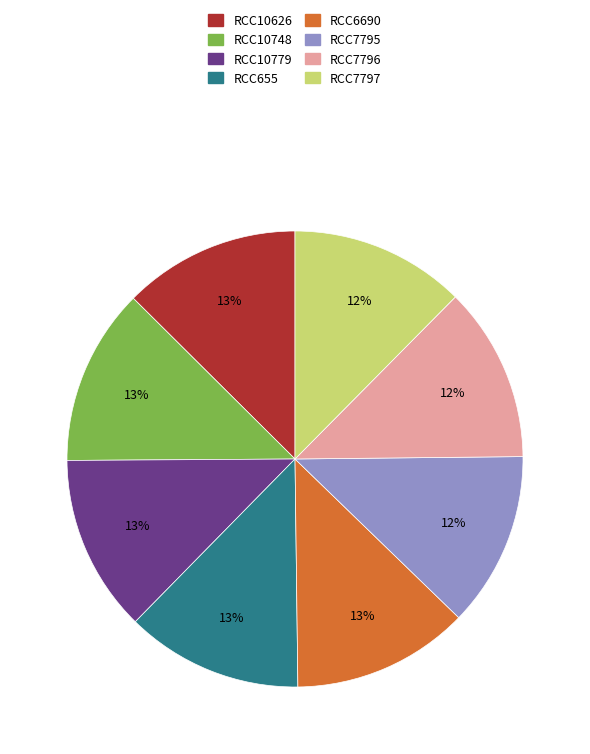

Is the sum of RCC10748 and RCC7796 greater than half?

No